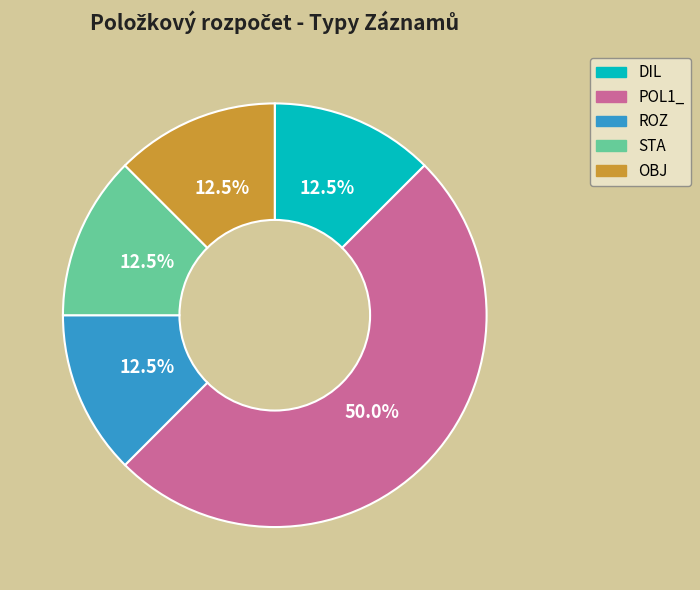

How many segments does this pie chart have?

5